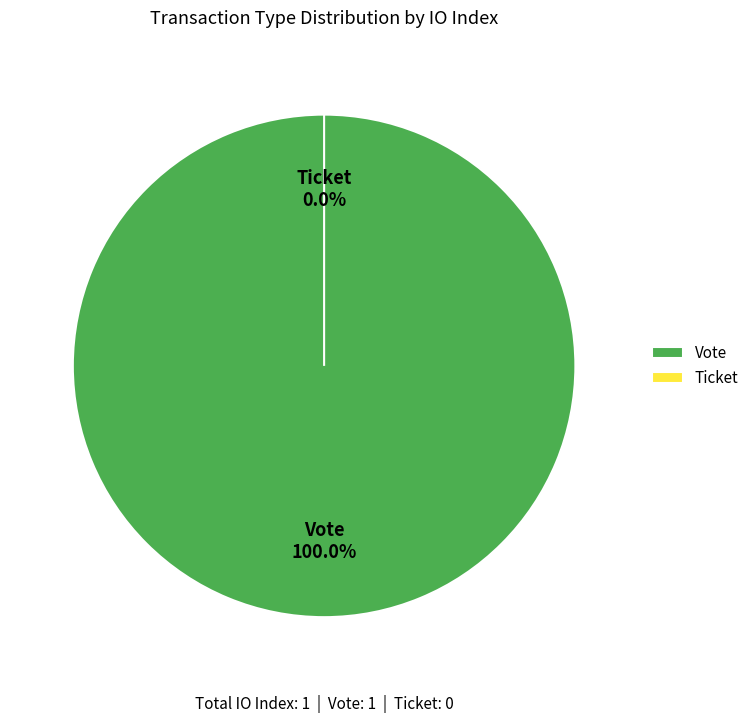

What percentage is the Vote slice, to the nearest percent?

100%